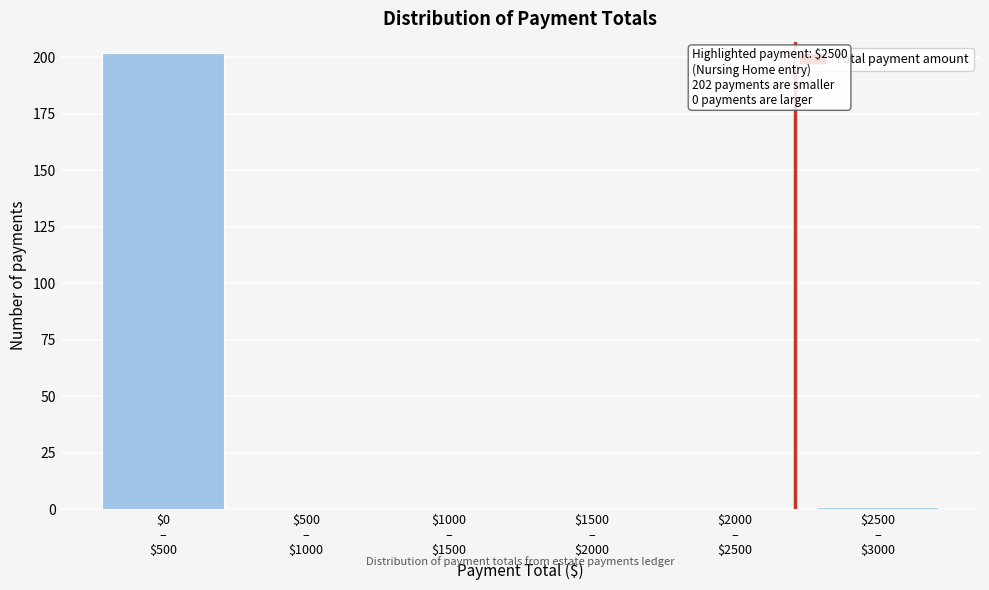

What is the sum of all values?

203